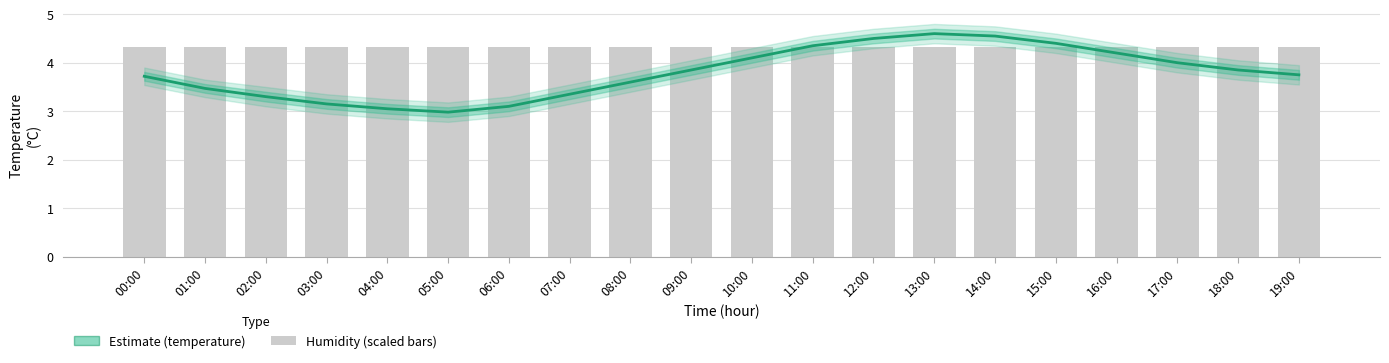

What is the difference between the temperature (Estimate) values at 13:00 and 19:00?

0.8